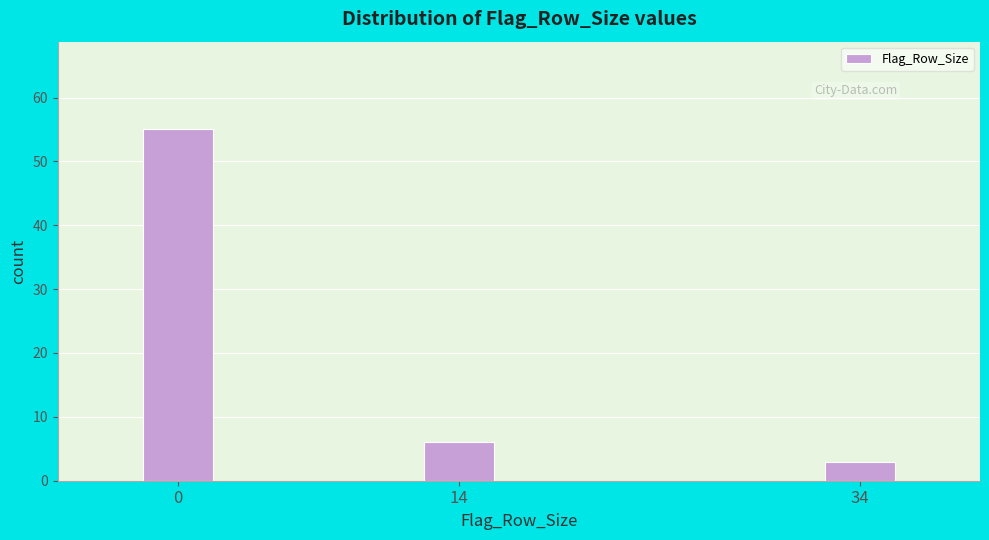

Reading left to right, extract all data points from this chart.

55	6	3